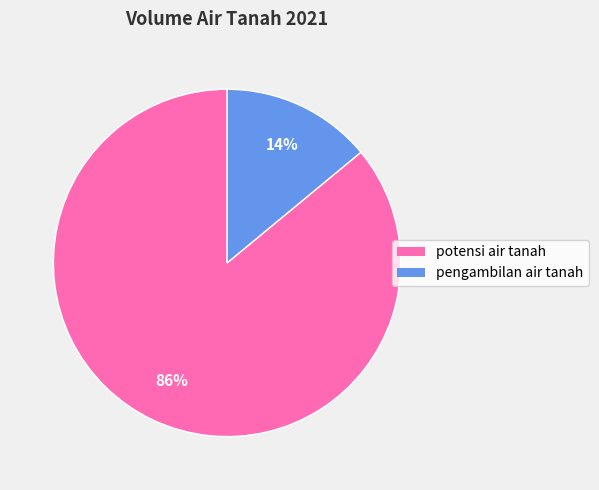

Do pengambilan air tanah and potensi air tanah together represent more than half of the pie?

Yes